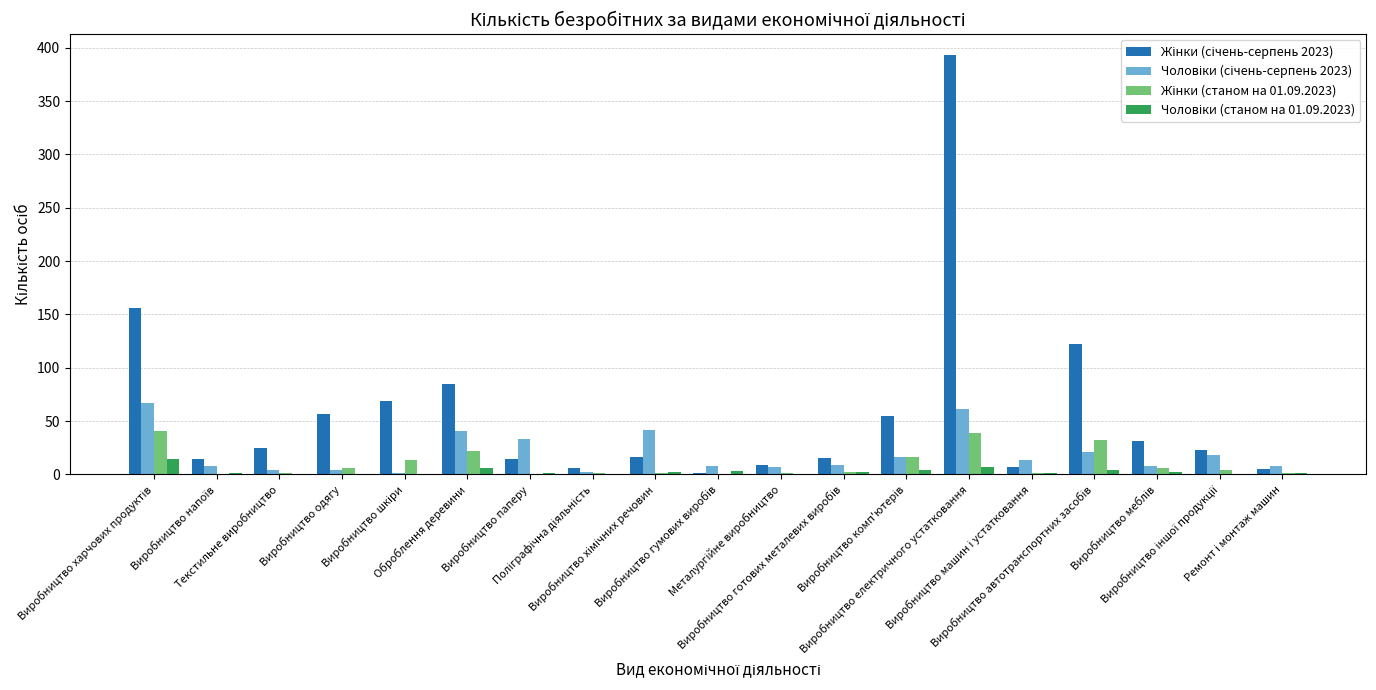

What is the greatest value displayed?

393